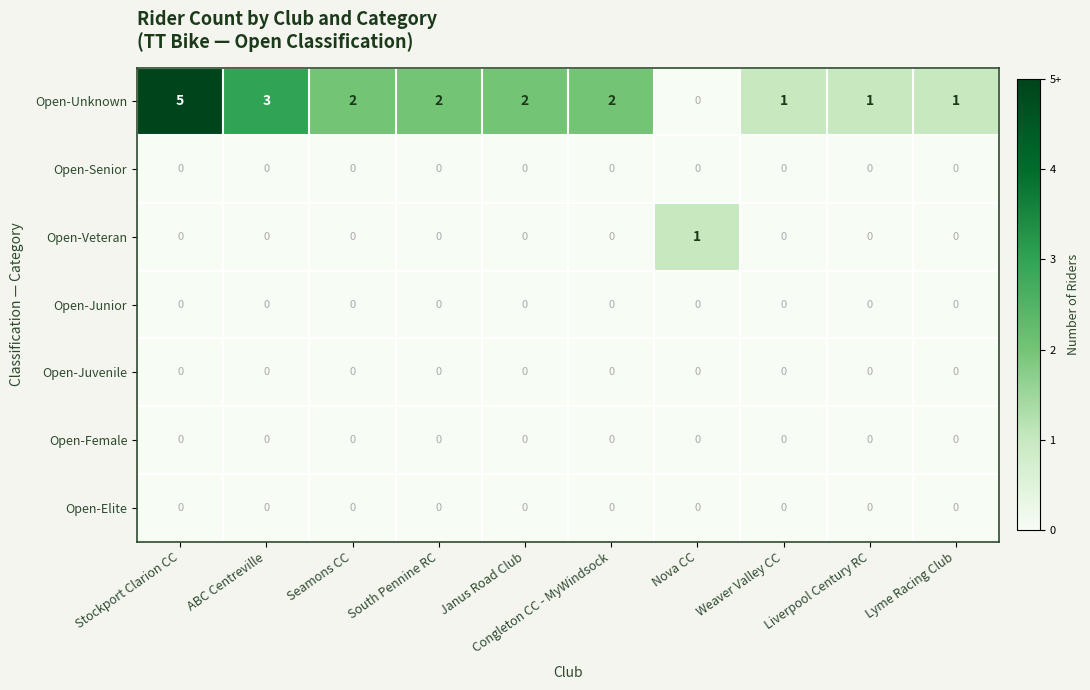

At which category is the sum across all series the highest?

Stockport Clarion CC